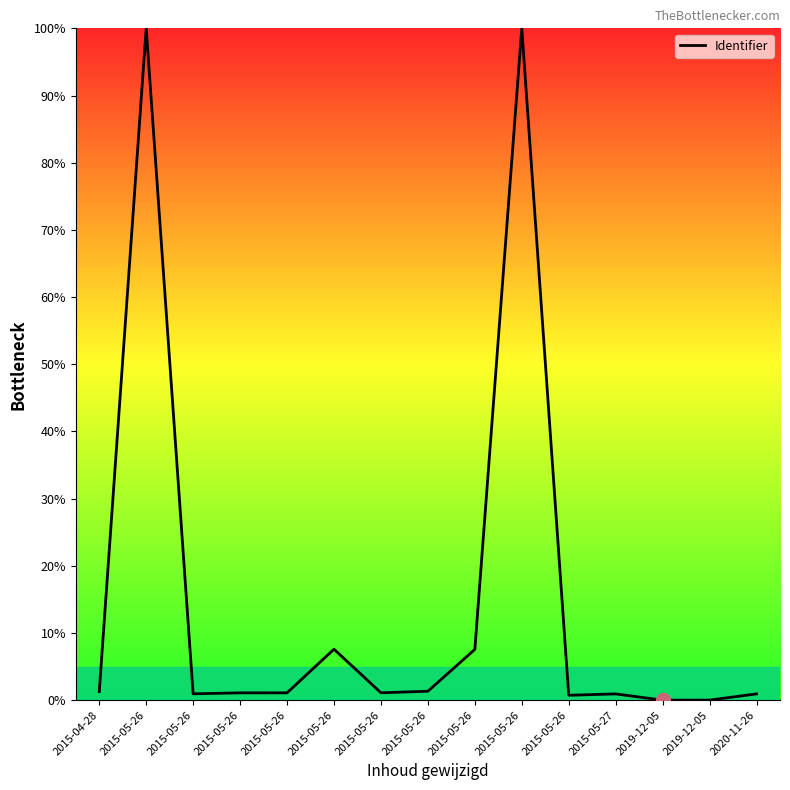

How many lines are shown in the chart?

1